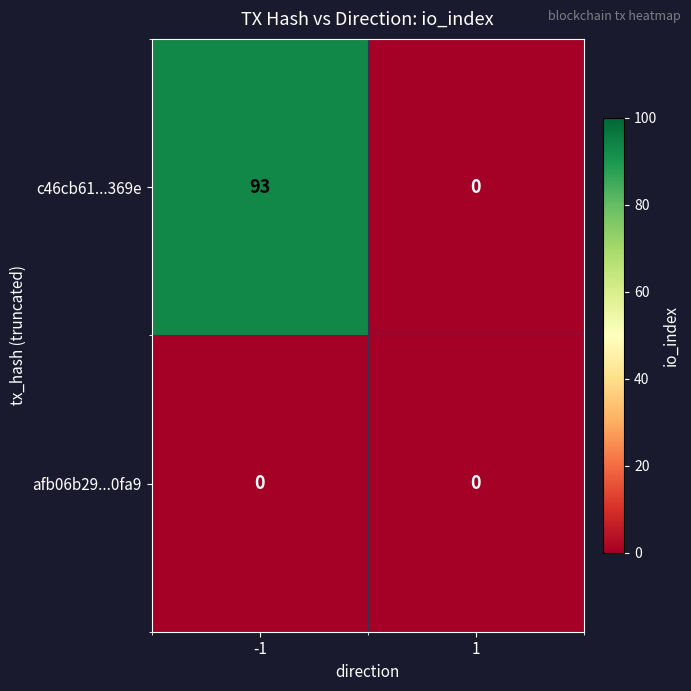

At how many categories does at least one series exceed 6?

1